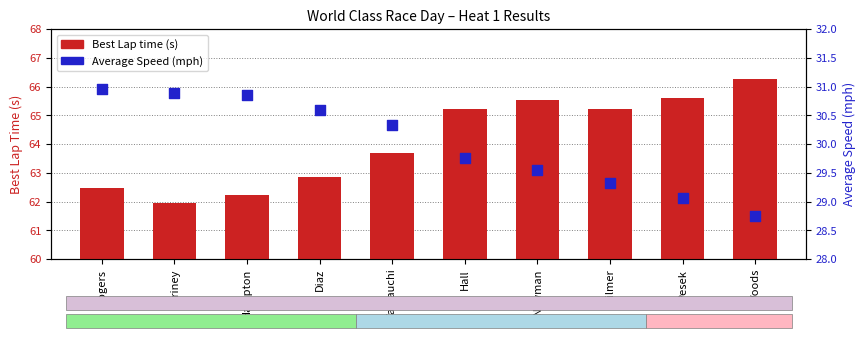

What are all the series names shown in the legend?

Best Lap time, Average Speed